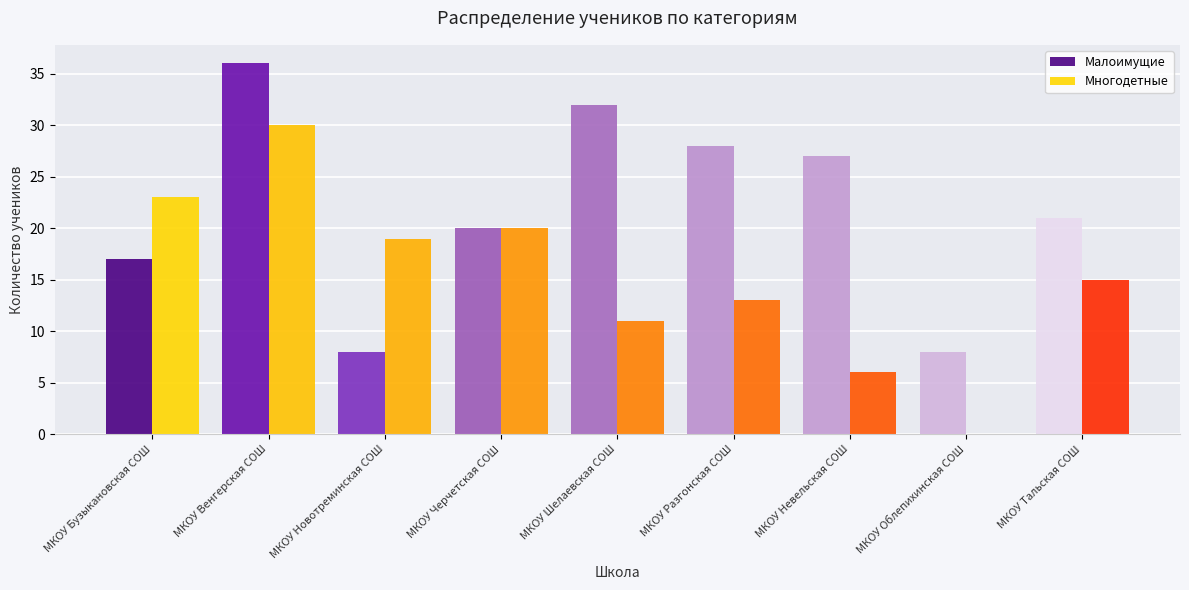

What is the approximate value of Многодетные at МКОУ Венгерская СОШ?

30